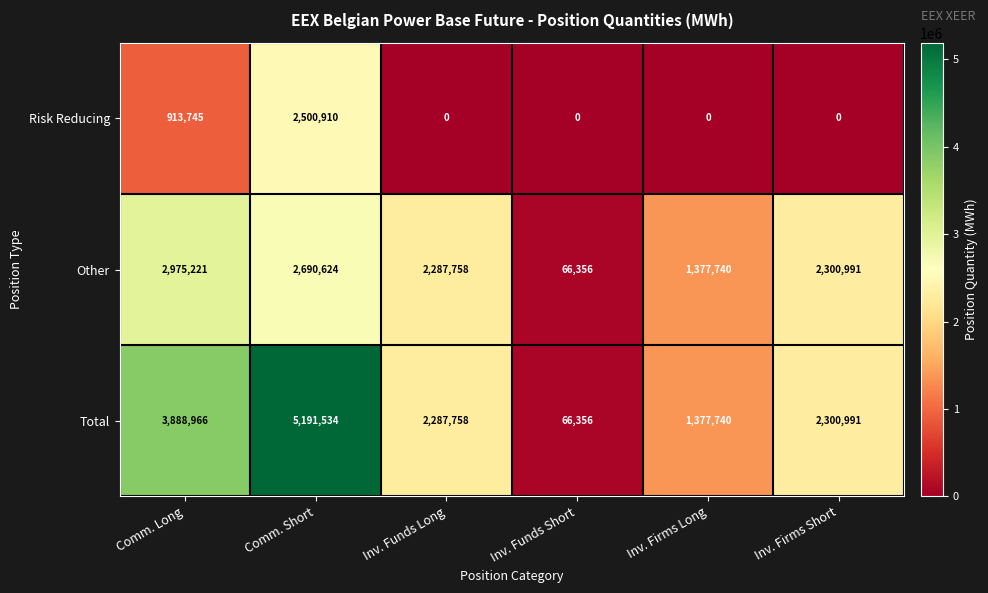

What is the sum of the Other values at Comm. Long and Inv. Funds Short?

3041577